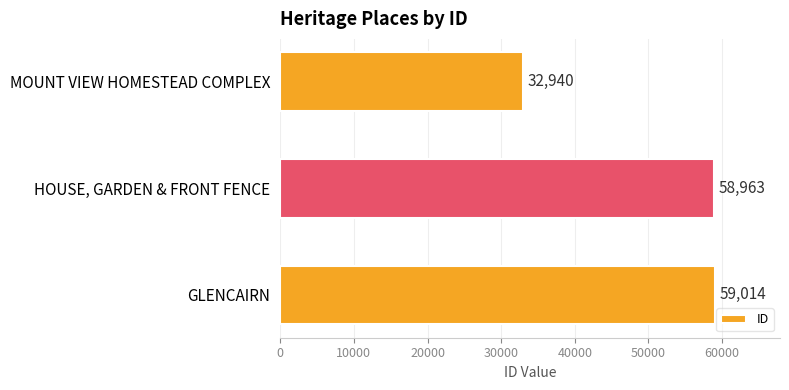

List the labels in order of value, smallest first.

MOUNT VIEW HOMESTEAD COMPLEX, HOUSE, GARDEN & FRONT FENCE, GLENCAIRN